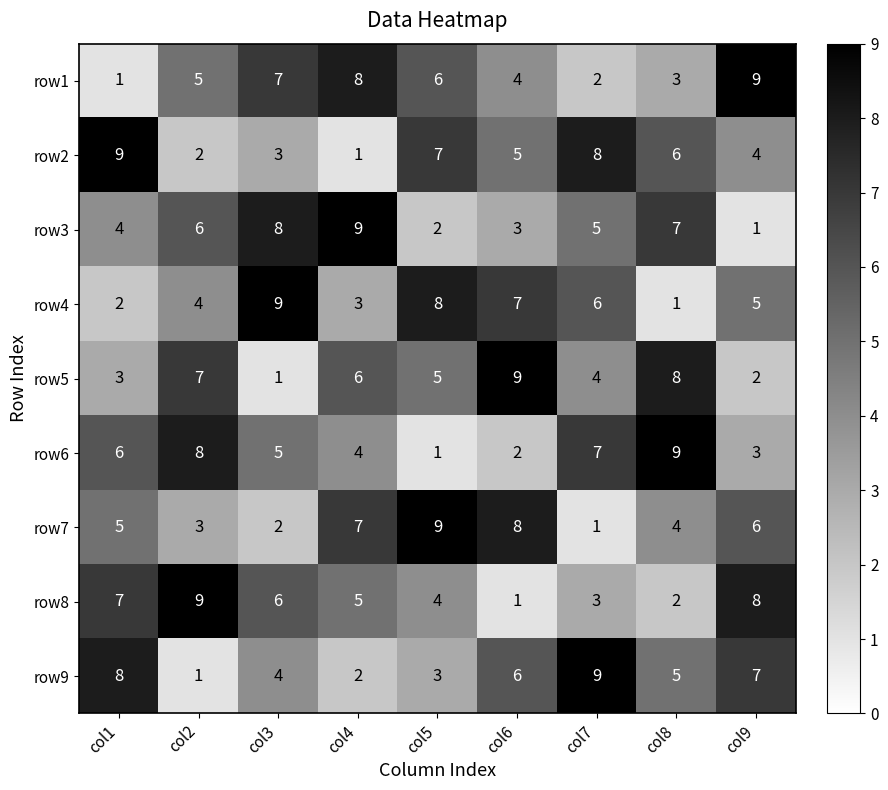

Rank the categories by row4 value from lowest to highest.

col8, col1, col4, col2, col9, col7, col6, col5, col3